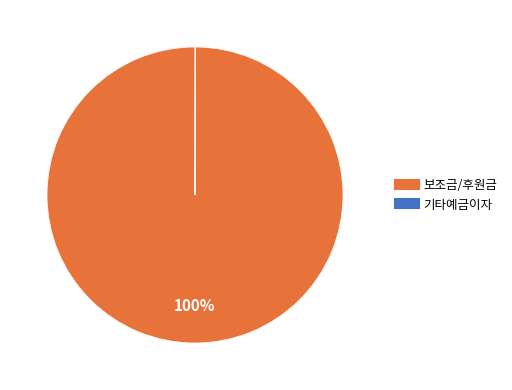

To the nearest percent, what is the average slice percentage?

50%